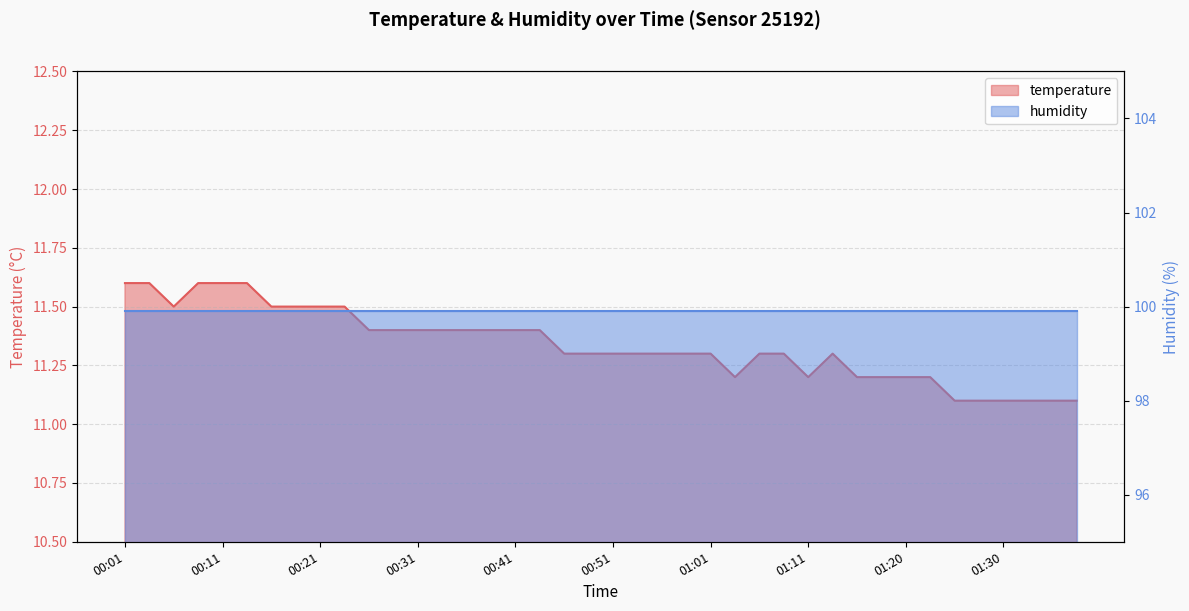

What position from the left is 00:53?

22